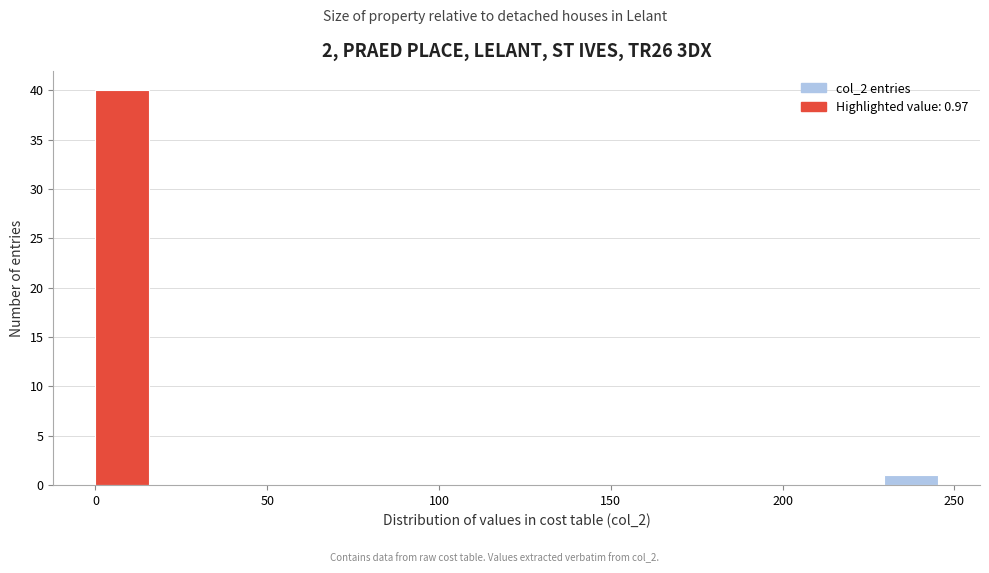

Read against the x-axis, roughly where is the centre of the tallest bar?

10